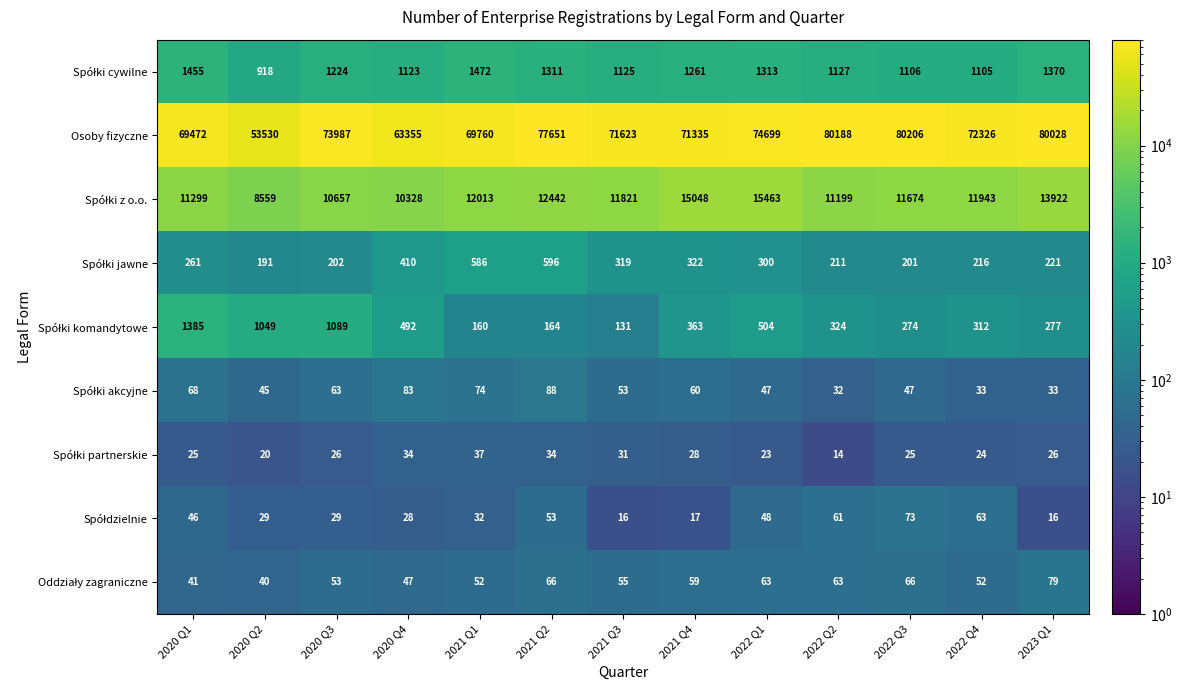

At which category is the sum across all series the highest?

2023 Q1